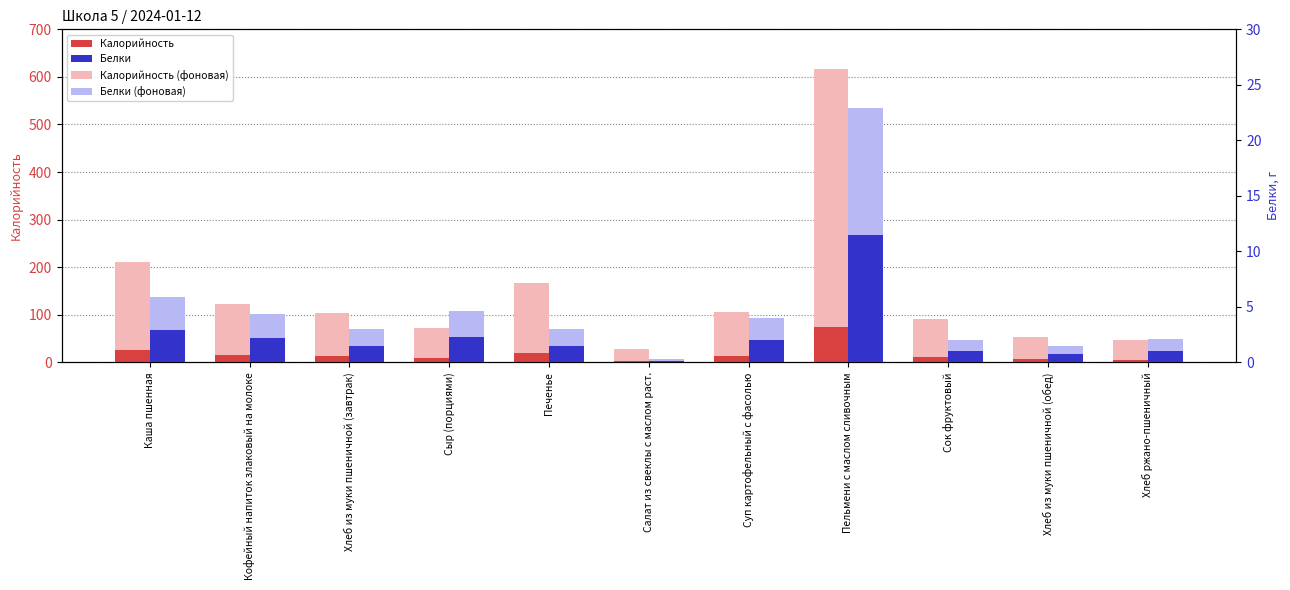

Which has a higher value, Хлеб ржано-пшеничный or Пельмени с маслом сливочным?

Пельмени с маслом сливочным